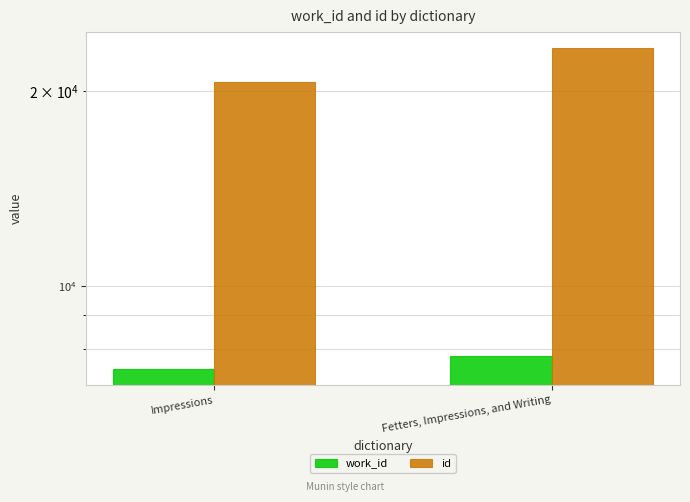

What is the approximate value of work_id at Fetters, Impressions, and Writing, to the nearest 50?

7800